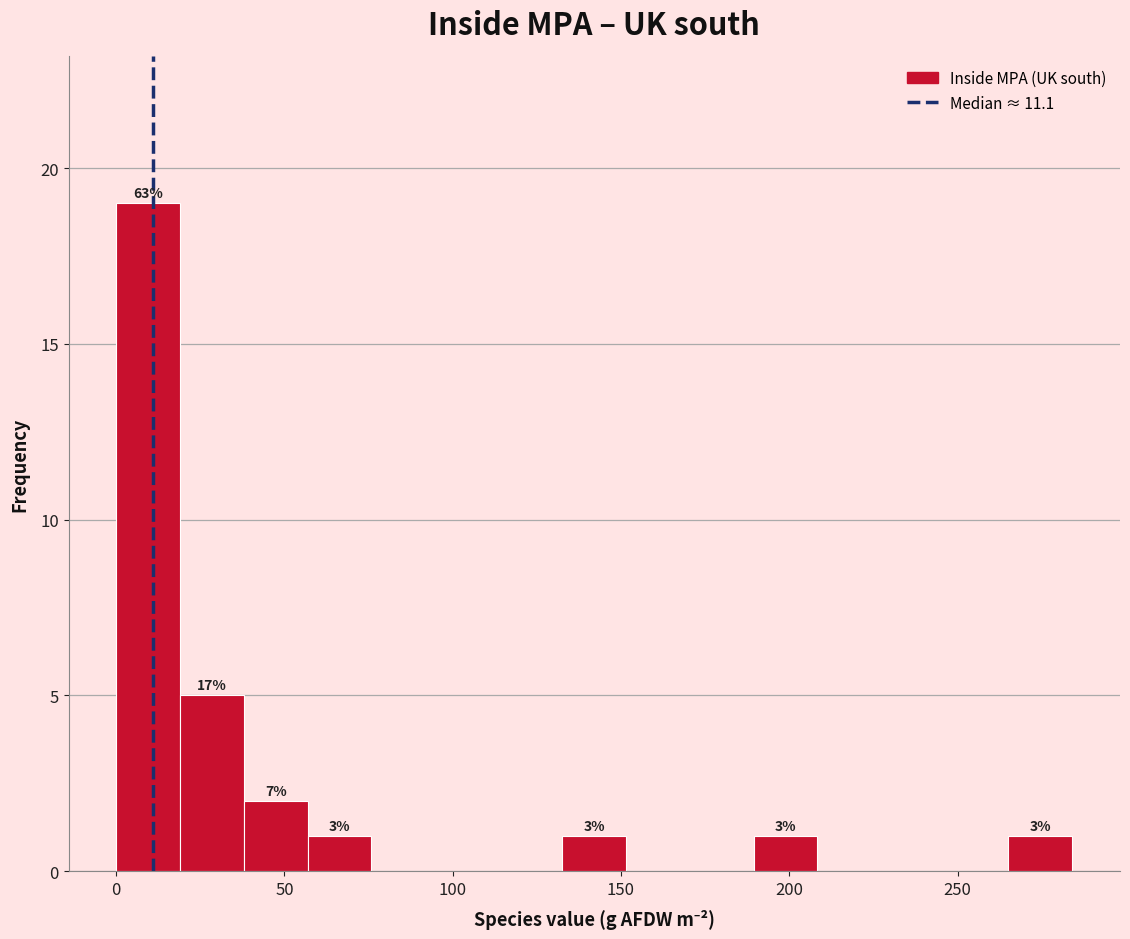

Around what value on the x-axis is the tallest bar? Give the approximate position of its centre, as read against the axis.

10